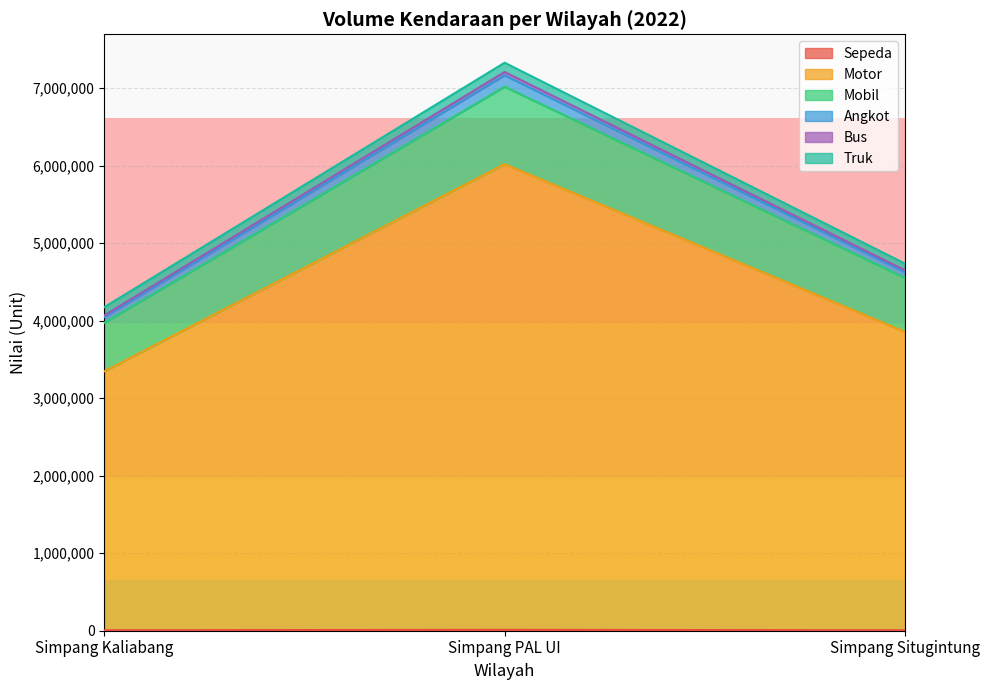

At which category is the sum across all series the highest?

Simpang PAL UI